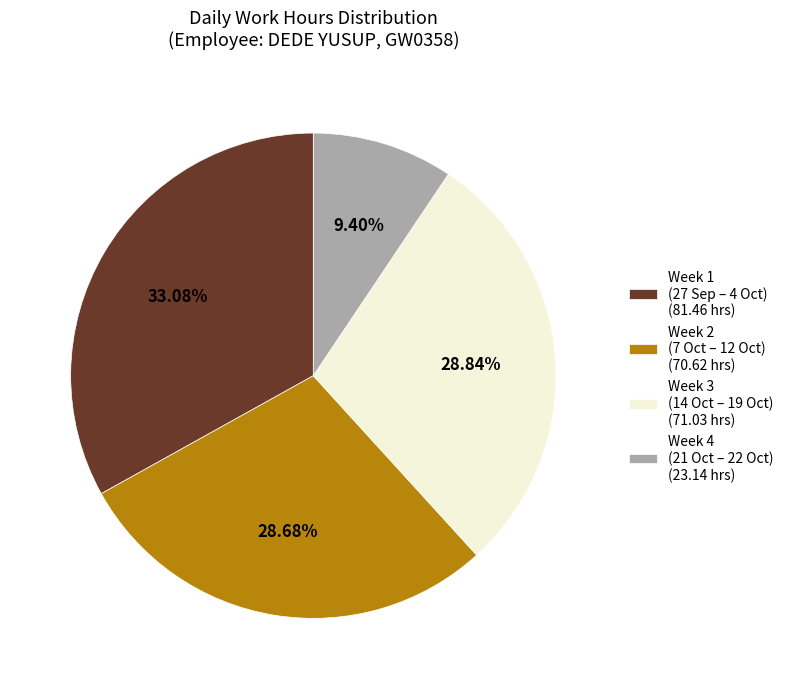

Does Week 2 (7 Oct – 12 Oct) (70.62 hrs) represent more than half of the total?

No